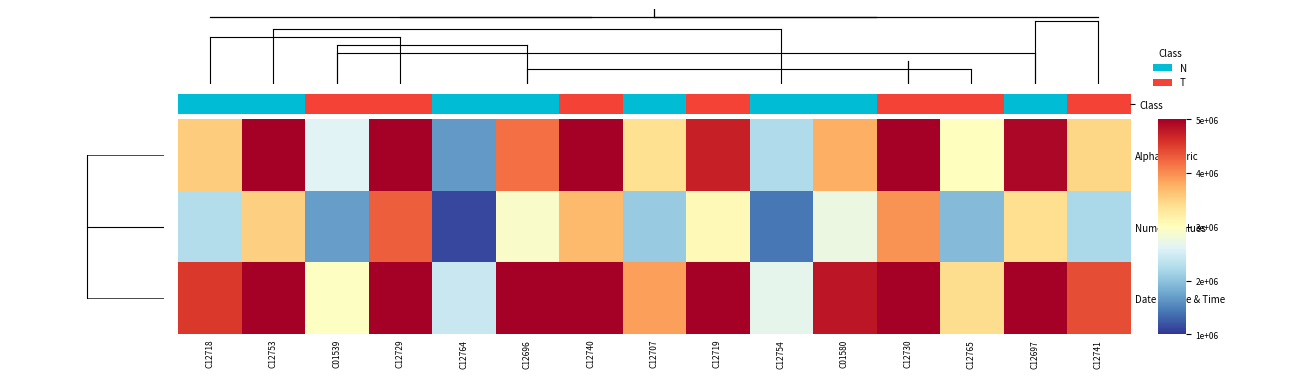

Which series has the largest range (max minus min)?

Alphanumeric